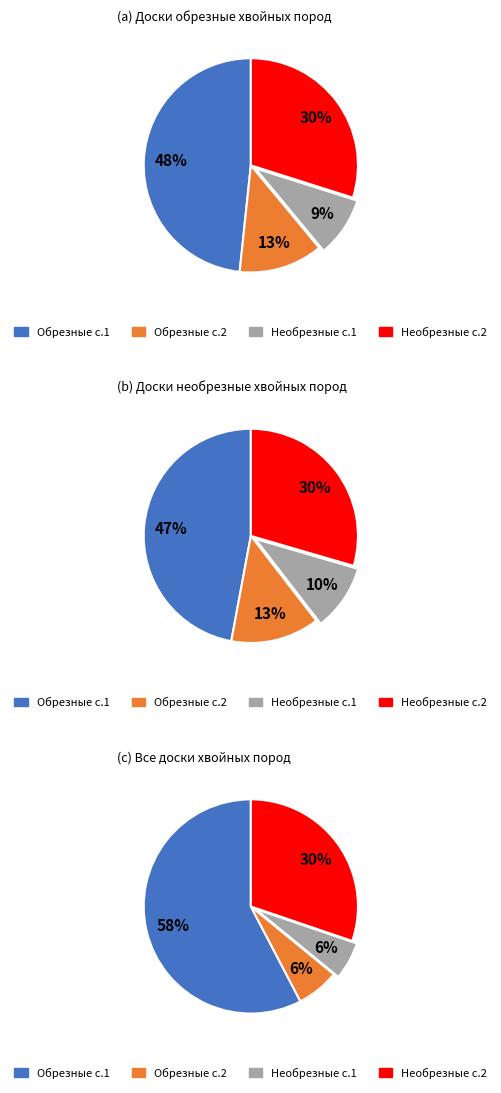

Which series has the widest spread of values?

Доски обрезные хвойных пород (сорт 1)